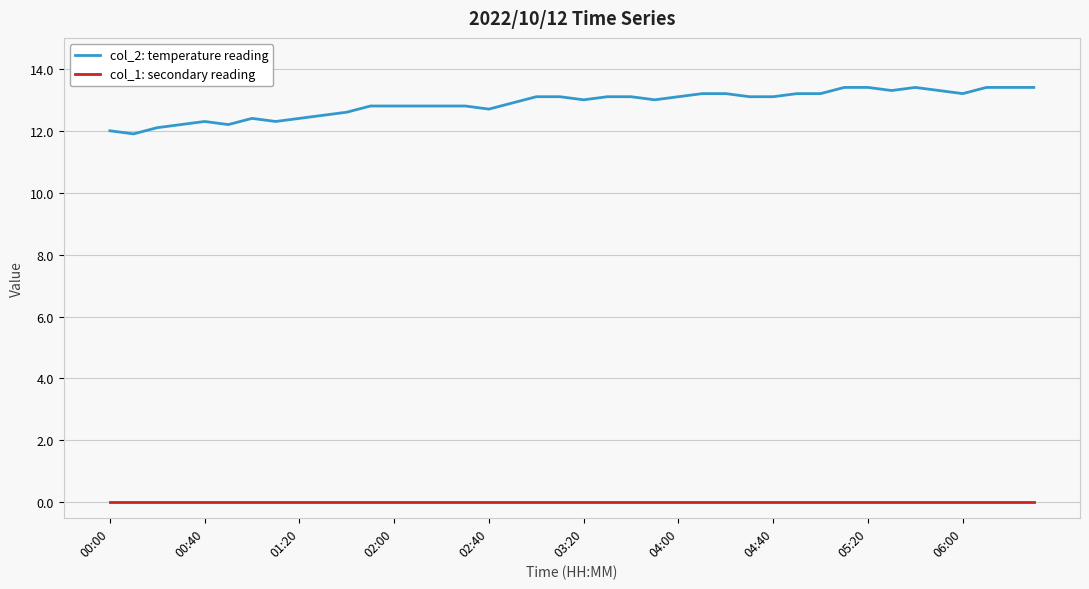

True or false: col_2: temperature reading and col_1: secondary reading intersect in this chart.

False